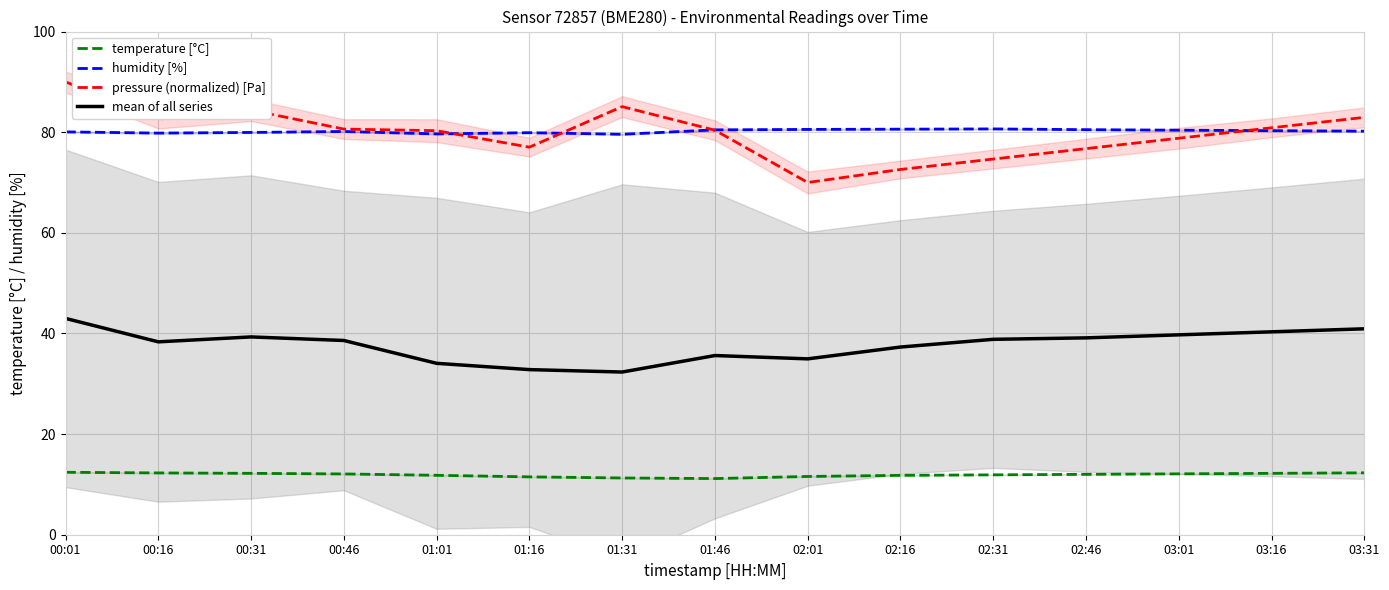

Which series has the largest total across all categories?

humidity [%]